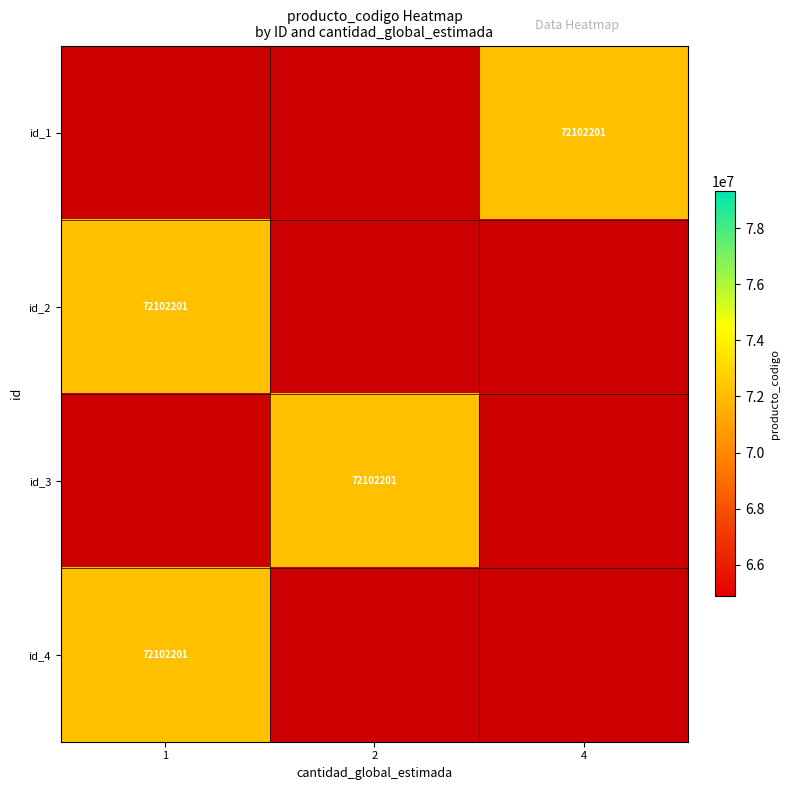

How many data points does each series have?

3